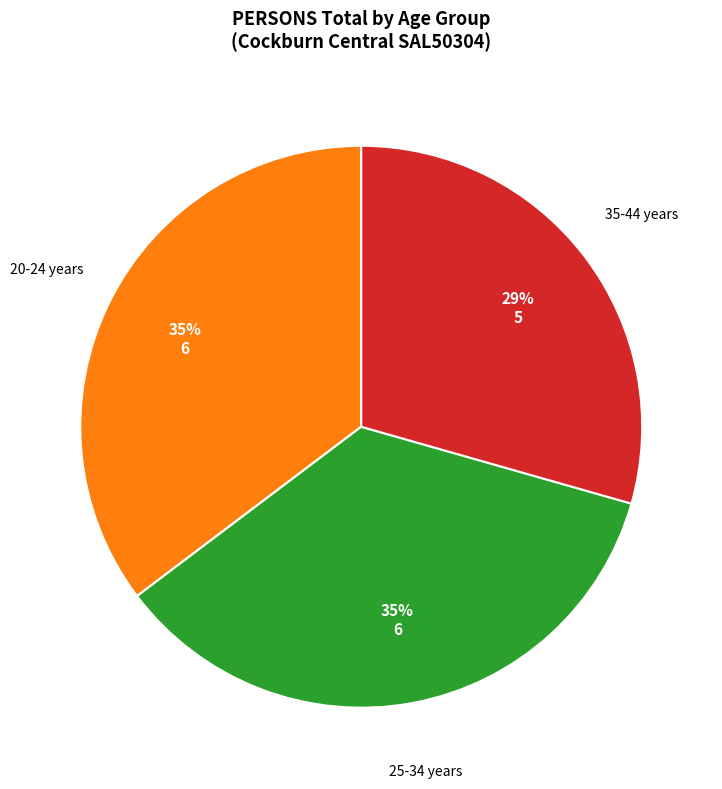

To the nearest percent, what is the average slice percentage?

33%